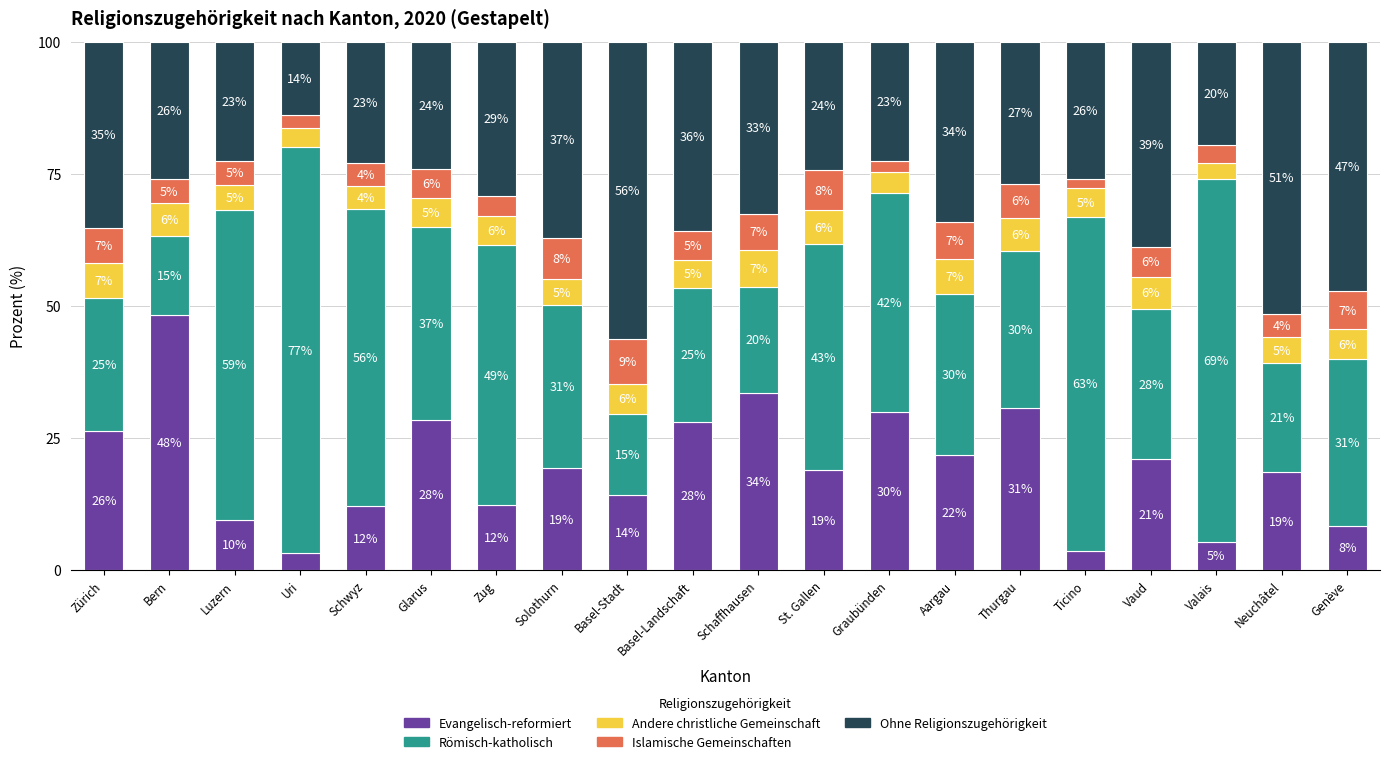

The value of Evangelisch-reformiert at Zürich is 40.1. True or false?

False